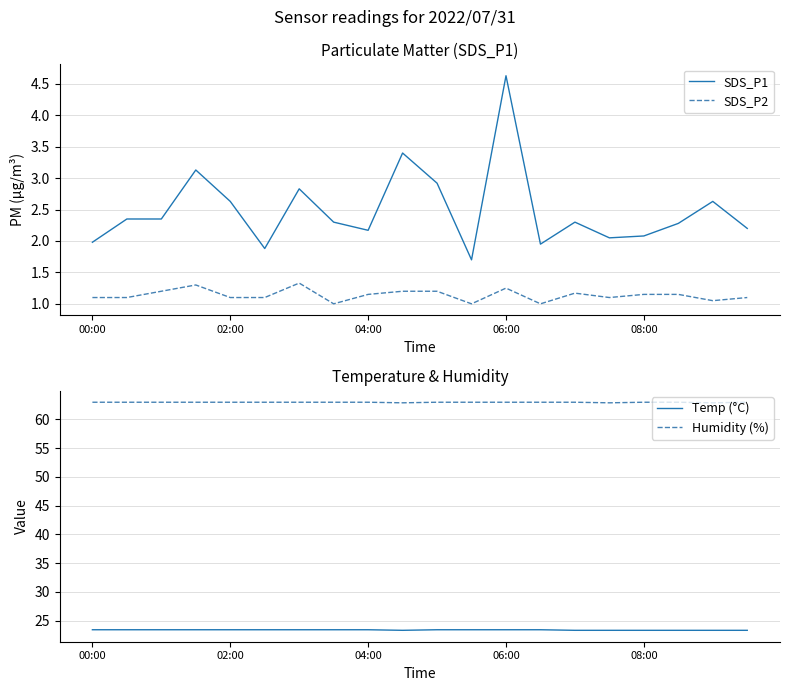

Reading left to right, extract all data points from this chart.

SDS_P1: 2.0	2.4	2.4	3.1	2.6	1.9	2.8	2.3	2.2	3.4	2.9	1.7	4.6	1.9	2.3	2.0	2.1	2.3	2.6	2.2
SDS_P2: 1.1	1.1	1.2	1.3	1.1	1.1	1.3	1.0	1.1	1.2	1.2	1.0	1.2	1.0	1.2	1.1	1.1	1.1	1.1	1.1
Temp (°C): 23.4	23.4	23.4	23.4	23.4	23.4	23.4	23.4	23.4	23.3	23.4	23.4	23.4	23.4	23.3	23.3	23.3	23.3	23.3	23.3
Humidity (%): 63.0	63.0	63.0	63.0	63.0	63.0	63.0	63.0	63.0	62.9	63.0	63.0	63.0	63.0	63.0	62.9	63.0	63.0	62.9	63.0